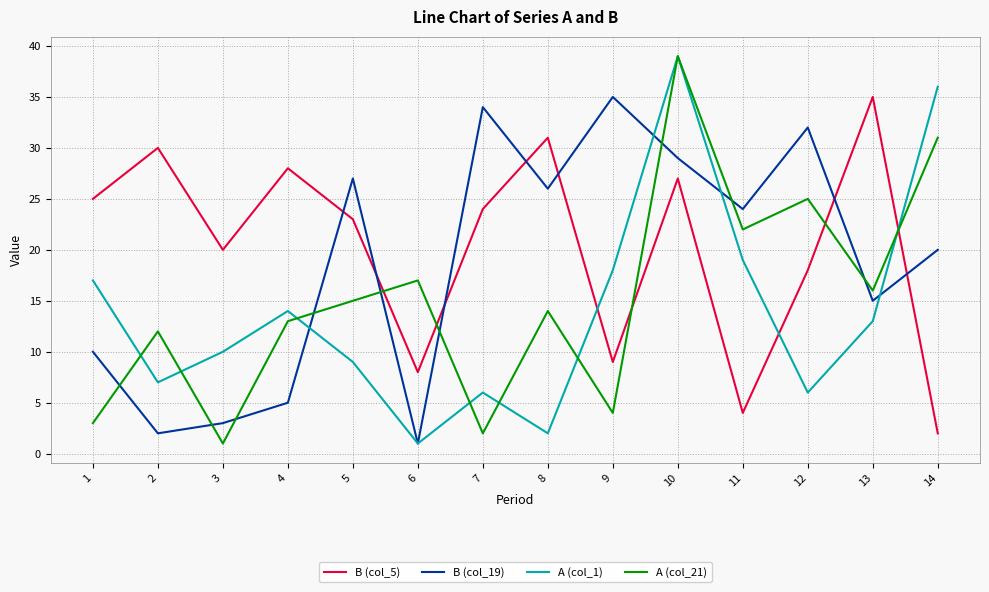

How many interior local valleys does the B (col_19) series have?

5